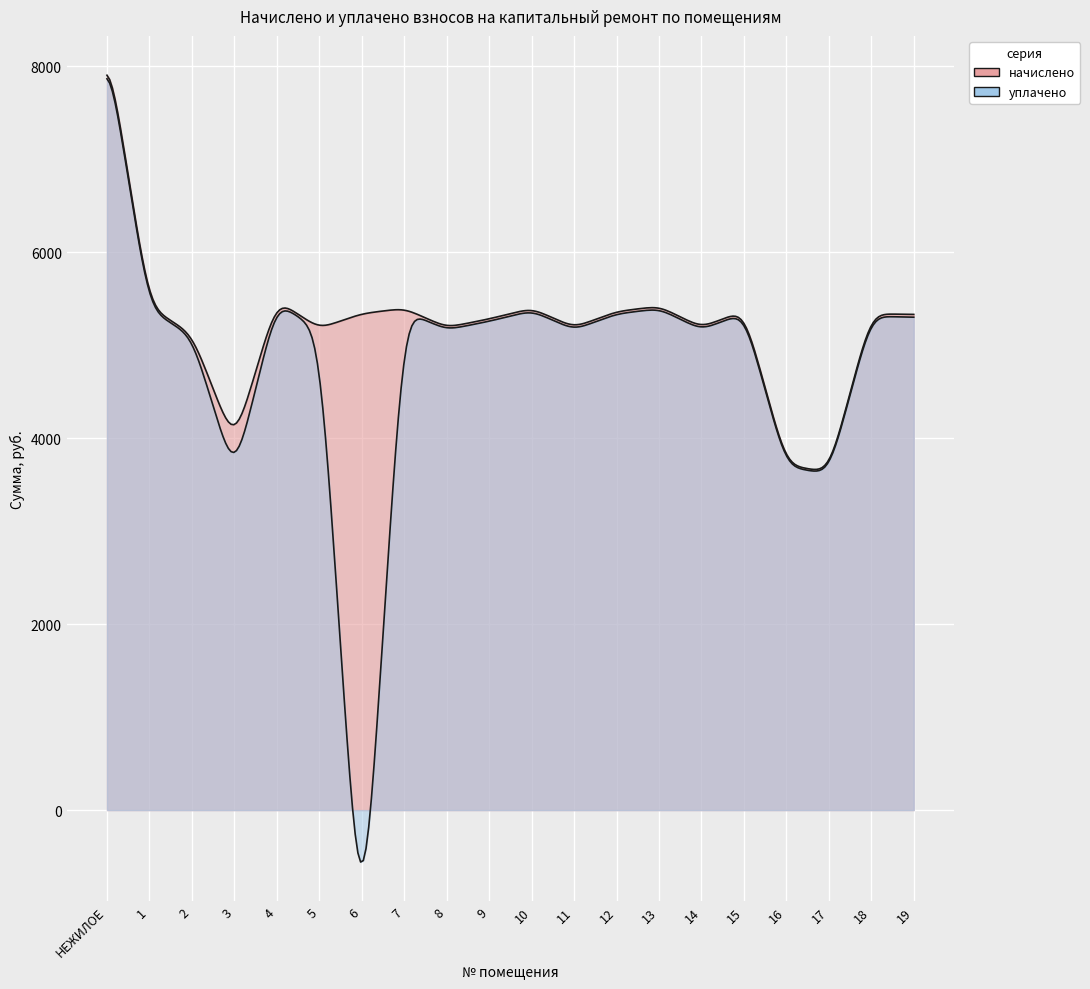

True or false: уплачено has more than 1 points higher than both neighbors.

True